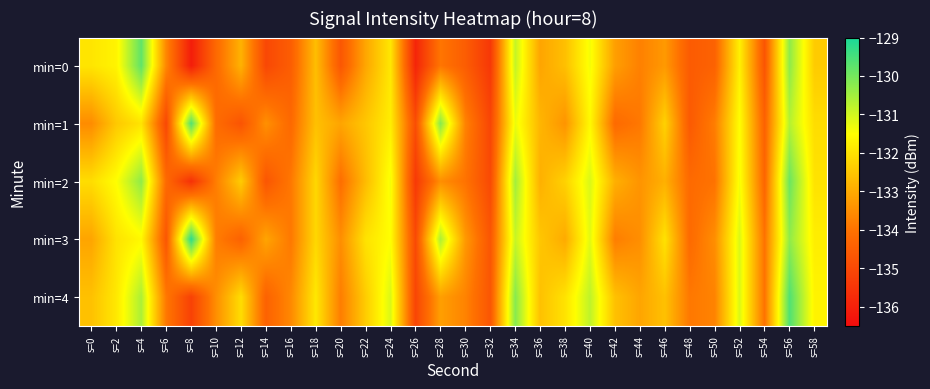

Reading left to right, list all the values displayed in this chart.

min=0: s=0=-131.9	s=2=-131.7	s=4=-129.8	s=6=-133.6	s=8=-136.1	s=10=-134.2	s=12=-132.9	s=14=-135.0	s=16=-134.5	s=18=-132.7	s=20=-134.7	s=22=-133.1	s=24=-131.9	s=26=-135.9	s=28=-133.9	s=30=-134.5	s=32=-135.4	s=34=-130.9	s=36=-133.1	s=38=-132.6	s=40=-131.4	s=42=-133.2	s=44=-133.8	s=46=-133.3	s=48=-134.6	s=50=-134.4	s=52=-131.7	s=54=-134.7	s=56=-130.3	s=58=-132.4
min=1: s=0=-133.5	s=2=-132.5	s=4=-132.0	s=6=-135.1	s=8=-129.6	s=10=-134.1	s=12=-134.7	s=14=-133.5	s=16=-134.2	s=18=-132.6	s=20=-133.1	s=22=-132.5	s=24=-131.8	s=26=-134.9	s=28=-130.2	s=30=-133.7	s=32=-135.1	s=34=-131.3	s=36=-132.8	s=38=-133.4	s=40=-131.6	s=42=-134.2	s=44=-133.9	s=46=-132.3	s=48=-134.6	s=50=-133.8	s=52=-131.5	s=54=-134.4	s=56=-130.7	s=58=-132.1
min=2: s=0=-132.1	s=2=-131.5	s=4=-130.3	s=6=-134.2	s=8=-135.6	s=10=-133.8	s=12=-132.4	s=14=-134.7	s=16=-133.9	s=18=-132.2	s=20=-134.1	s=22=-132.7	s=24=-131.4	s=26=-135.4	s=28=-133.5	s=30=-134.0	s=32=-135.0	s=34=-130.5	s=36=-132.9	s=38=-132.3	s=40=-131.1	s=42=-132.9	s=44=-133.4	s=46=-132.9	s=48=-134.2	s=50=-134.0	s=52=-131.4	s=54=-134.3	s=56=-129.9	s=58=-132.0
min=3: s=0=-133.1	s=2=-132.0	s=4=-131.6	s=6=-134.7	s=8=-129.2	s=10=-133.8	s=12=-134.4	s=14=-133.1	s=16=-133.9	s=18=-132.2	s=20=-133.5	s=22=-132.0	s=24=-131.5	s=26=-135.0	s=28=-130.6	s=30=-133.3	s=32=-134.7	s=34=-130.9	s=36=-132.5	s=38=-133.0	s=40=-131.2	s=42=-133.8	s=44=-133.5	s=46=-132.0	s=48=-134.2	s=50=-133.5	s=52=-131.1	s=54=-134.0	s=56=-130.3	s=58=-131.8
min=4: s=0=-132.6	s=2=-131.9	s=4=-130.6	s=6=-133.9	s=8=-135.2	s=10=-133.5	s=12=-132.1	s=14=-134.4	s=16=-133.6	s=18=-131.9	s=20=-133.8	s=22=-132.4	s=24=-131.1	s=26=-135.1	s=28=-133.2	s=30=-133.7	s=32=-134.7	s=34=-130.2	s=36=-132.6	s=38=-132.0	s=40=-130.8	s=42=-132.6	s=44=-133.1	s=46=-132.6	s=48=-133.9	s=50=-133.7	s=52=-131.1	s=54=-134.0	s=56=-129.6	s=58=-131.7